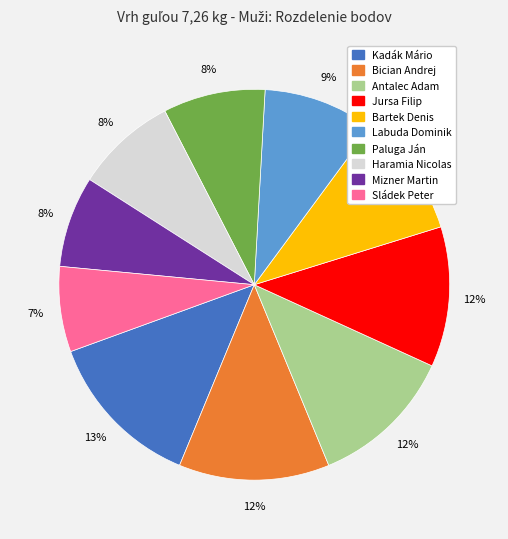

Count the number of slices in the pie.

10